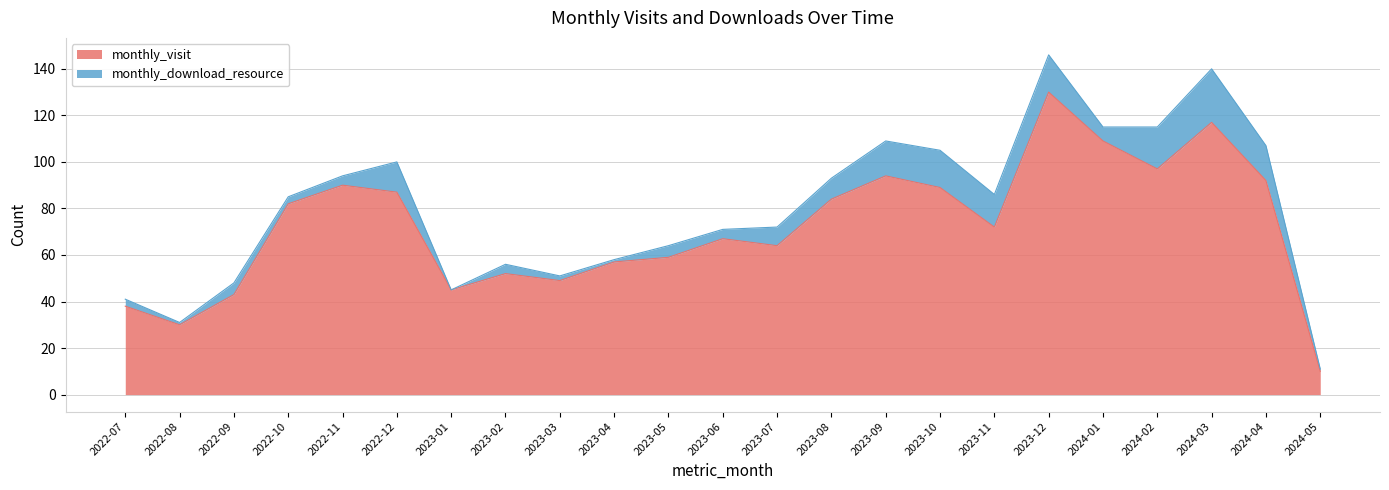

What is the sum of the values at 2024-05 and 2023-12?

140